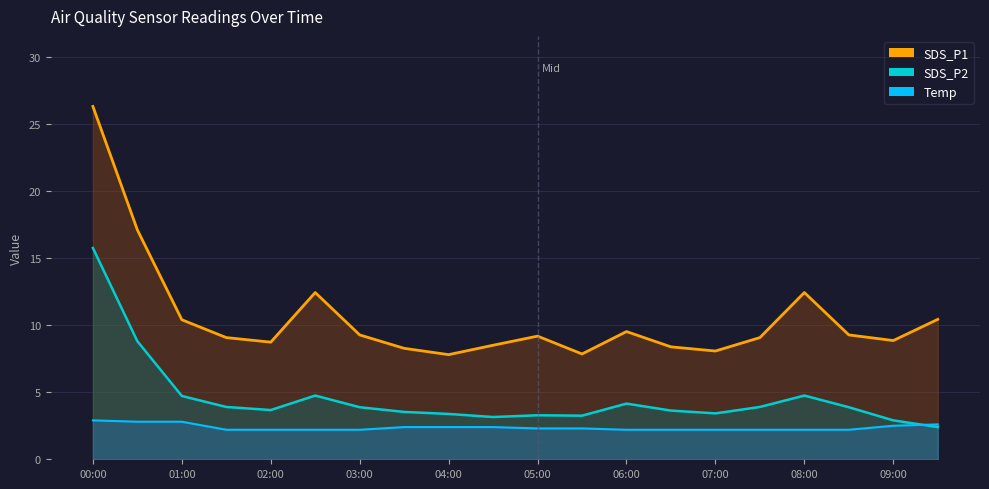

Where is Temp_line nearest to the value 2?

03:00